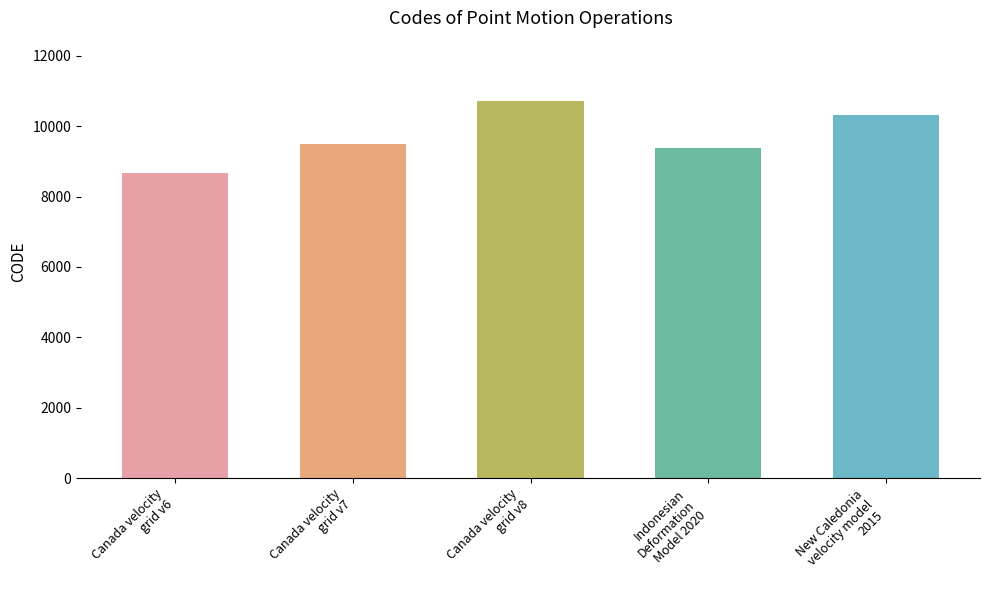

Is it true that the value at Canada velocity
grid v6 is 4809?

False